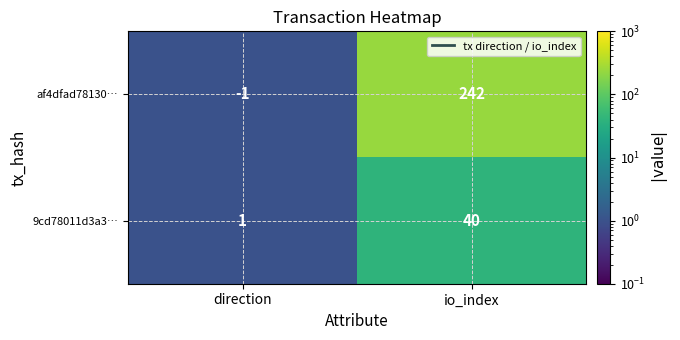

Rank the series at direction from highest to lowest value.

9cd78011d3a3…, af4dfad78130…